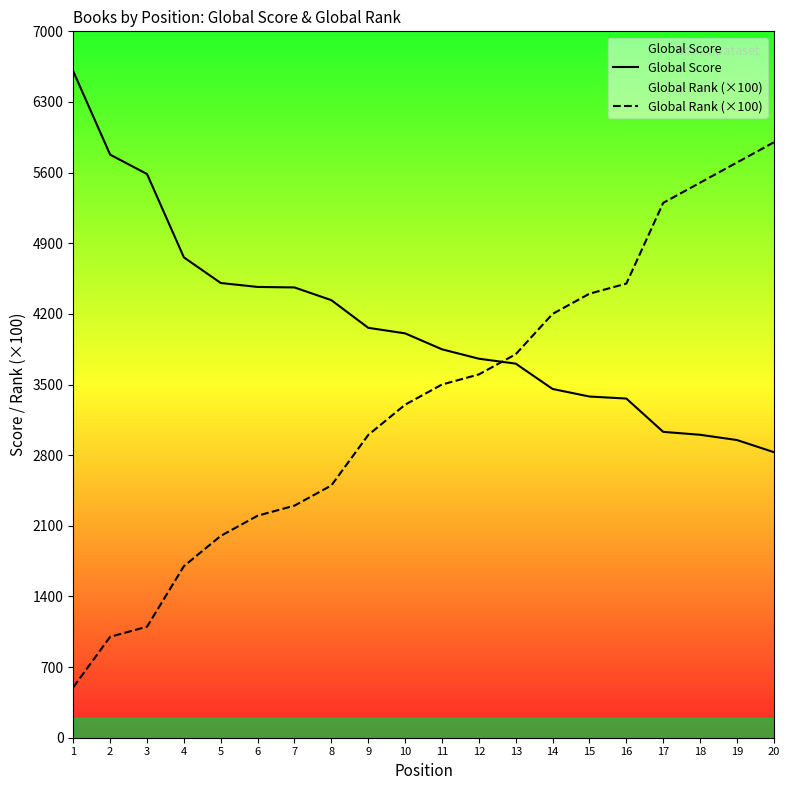

How many values in the Global Score series are below 4007?

10